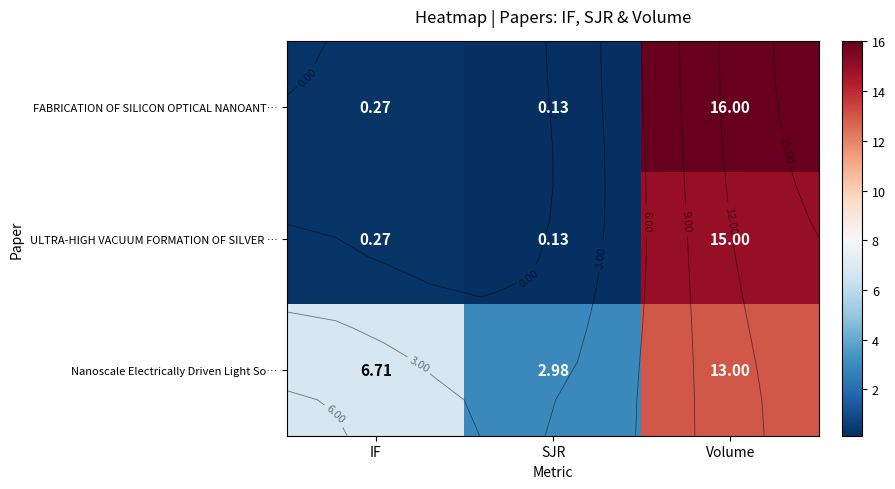

What is the average value of the Nanoscale Electrically Driven Light So… series?

7.6